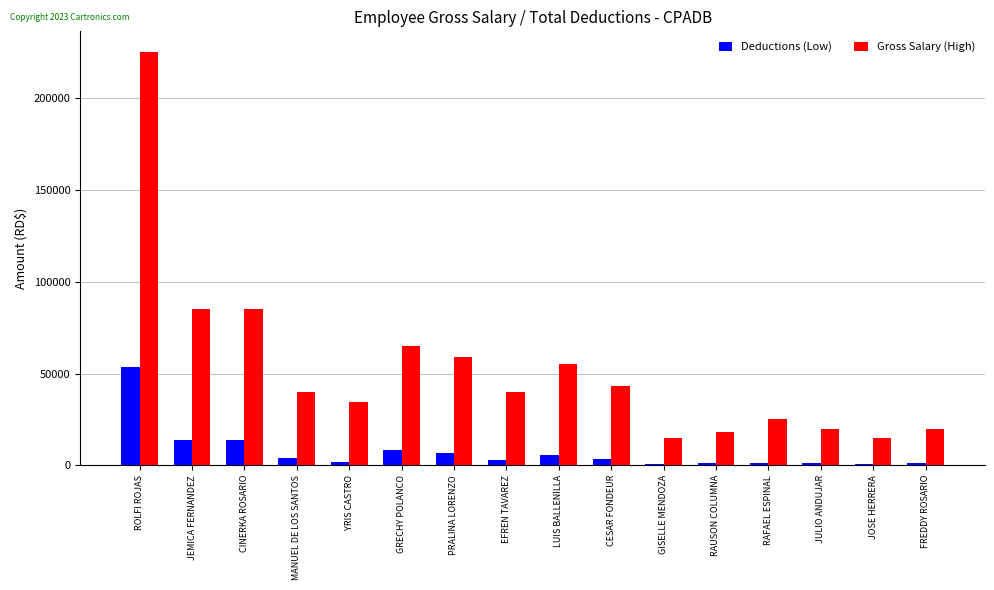

Which series has the largest range (max minus min)?

Gross Salary (High)